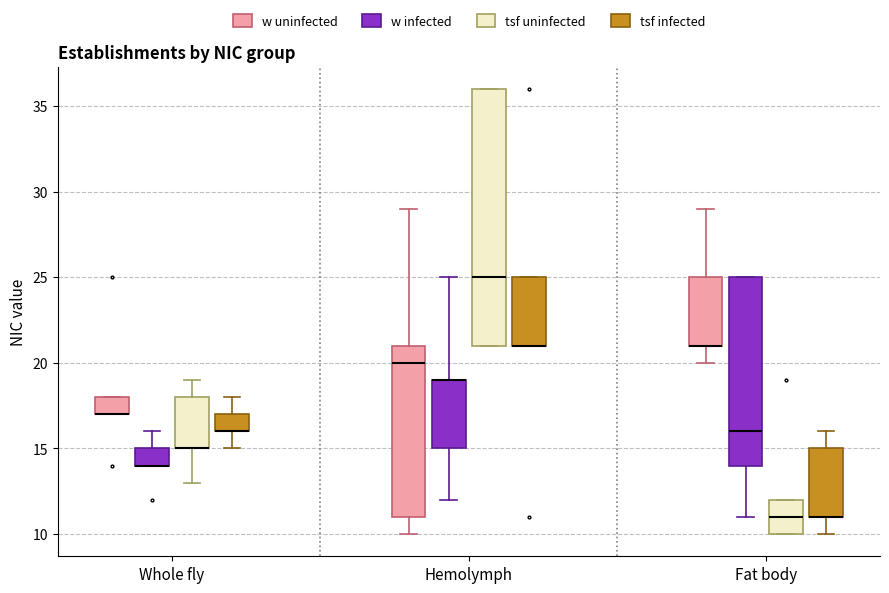

Reading left to right, read every box against the y-axis: the position of its median line, the range the box covers, and the ends of its whiskers. The values are not printed on the chart, so give them approximately, as read against the axis.

Whole fly (w uninfected): median 17 (drawn on the box's lower edge), box 17 to 18, whiskers 17 to 18
Whole fly (w infected): median 14 (drawn on the box's lower edge), box 14 to 15, whiskers 14 to 16
Whole fly (tsf uninfected): median 15 (drawn on the box's lower edge), box 15 to 18, whiskers 13 to 19
Whole fly (tsf infected): median 16 (drawn on the box's lower edge), box 16 to 17, whiskers 15 to 18
Hemolymph (w uninfected): median 20, box 11 to 21, whiskers 10 to 29
Hemolymph (w infected): median 19 (drawn on the box's upper edge), box 15 to 19, whiskers 12 to 25
Hemolymph (tsf uninfected): median 25, box 21 to 36, whiskers 21 to 36
Hemolymph (tsf infected): median 21 (drawn on the box's lower edge), box 21 to 25, whiskers 21 to 25
Fat body (w uninfected): median 21 (drawn on the box's lower edge), box 21 to 25, whiskers 20 to 29
Fat body (w infected): median 16, box 14 to 25, whiskers 11 to 25
Fat body (tsf uninfected): median 11, box 10 to 12, whiskers 10 to 12
Fat body (tsf infected): median 11 (drawn on the box's lower edge), box 11 to 15, whiskers 10 to 16